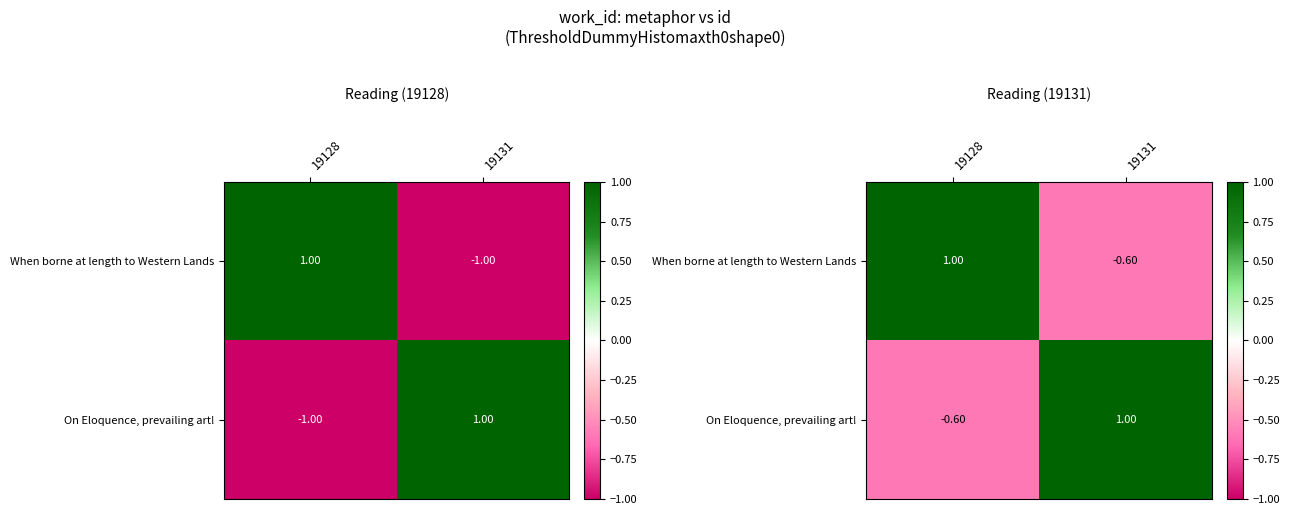

How many values in On Eloquence, prevailing art! are above zero?

1